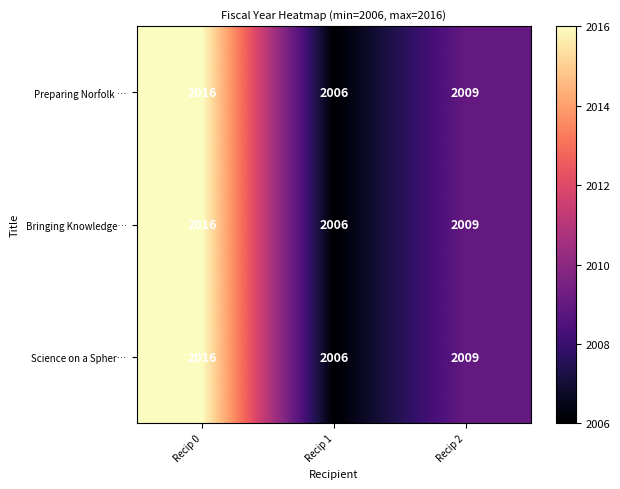

Which label corresponds to the largest value in the chart?

Recip 0